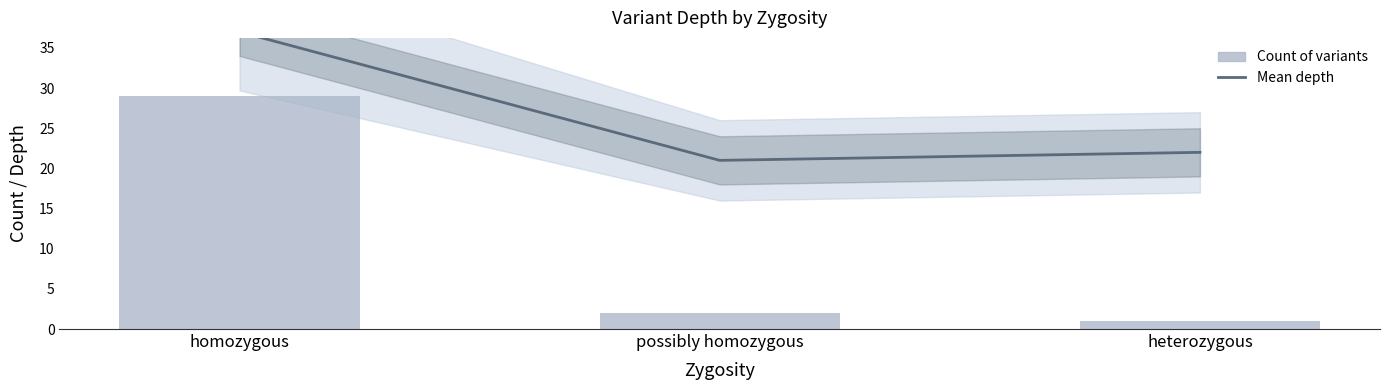

What is the sum of all Count of variants values?

32